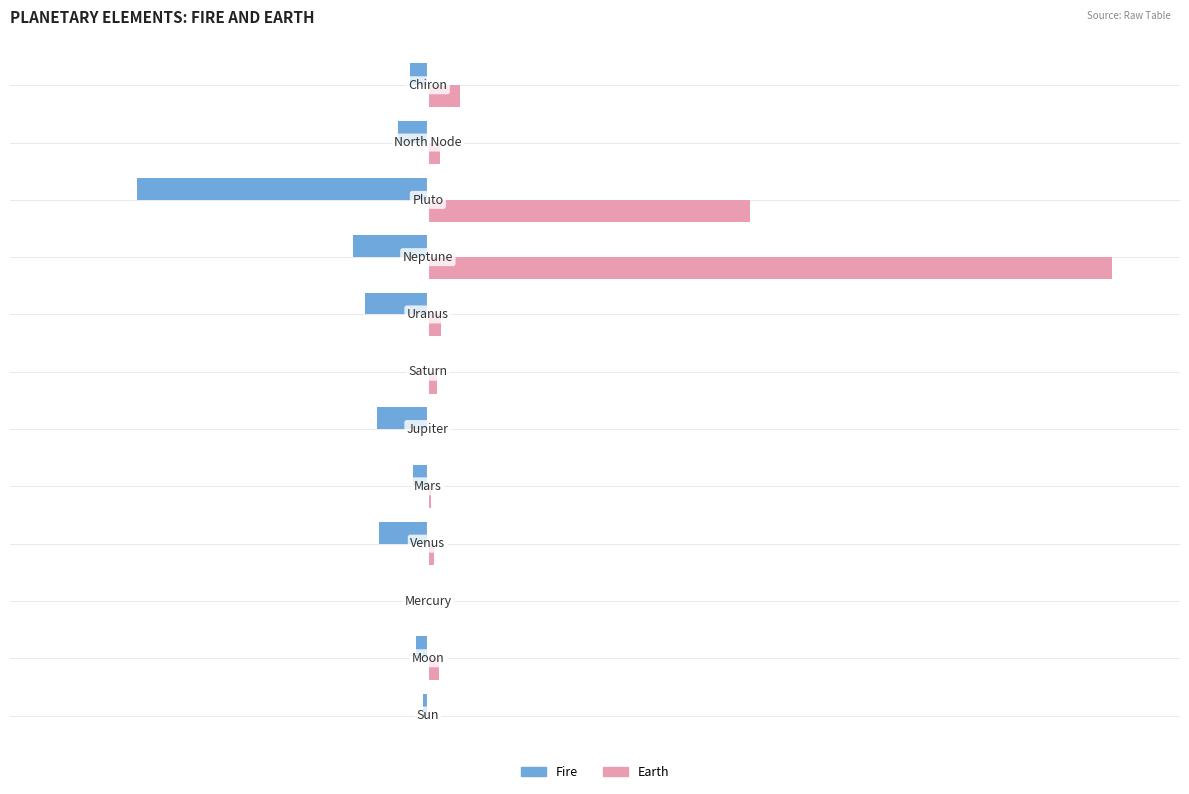

What is the maximum value shown in the chart?

40.9